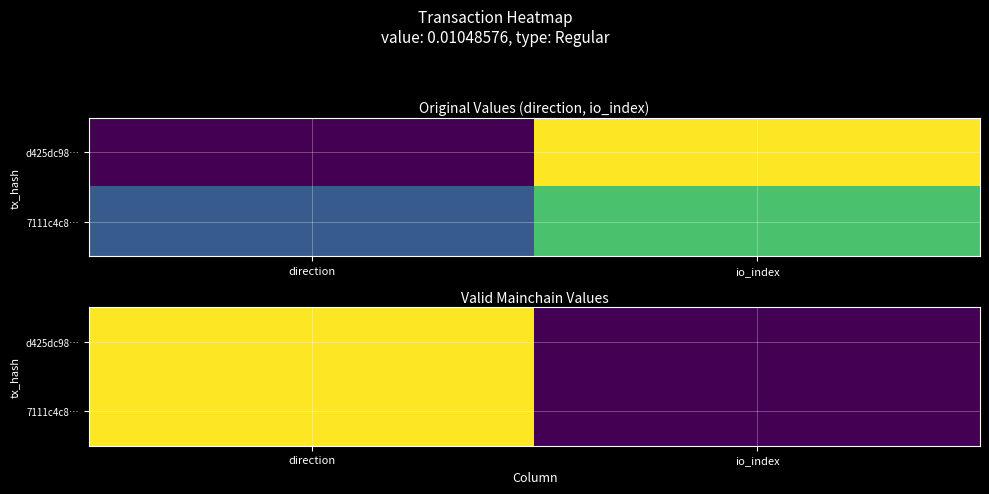

At direction, list the series in order from smallest to largest.

d425dc98…, 7111c4c8…